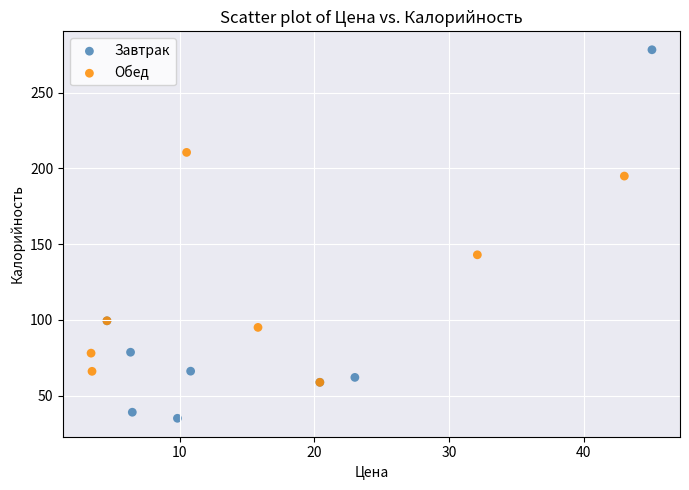

Which series contains the highest Y value?

Завтрак